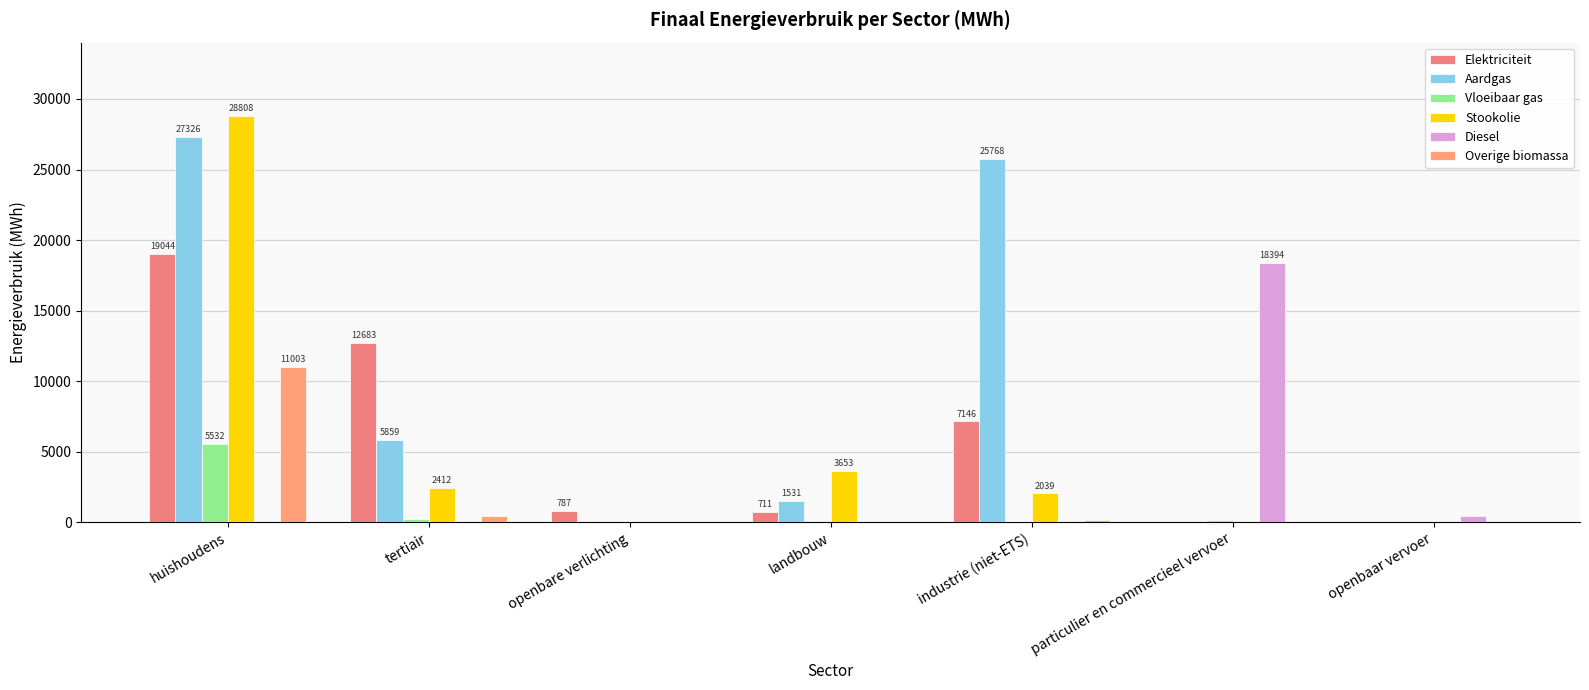

Which series has the widest spread of values?

Stookolie